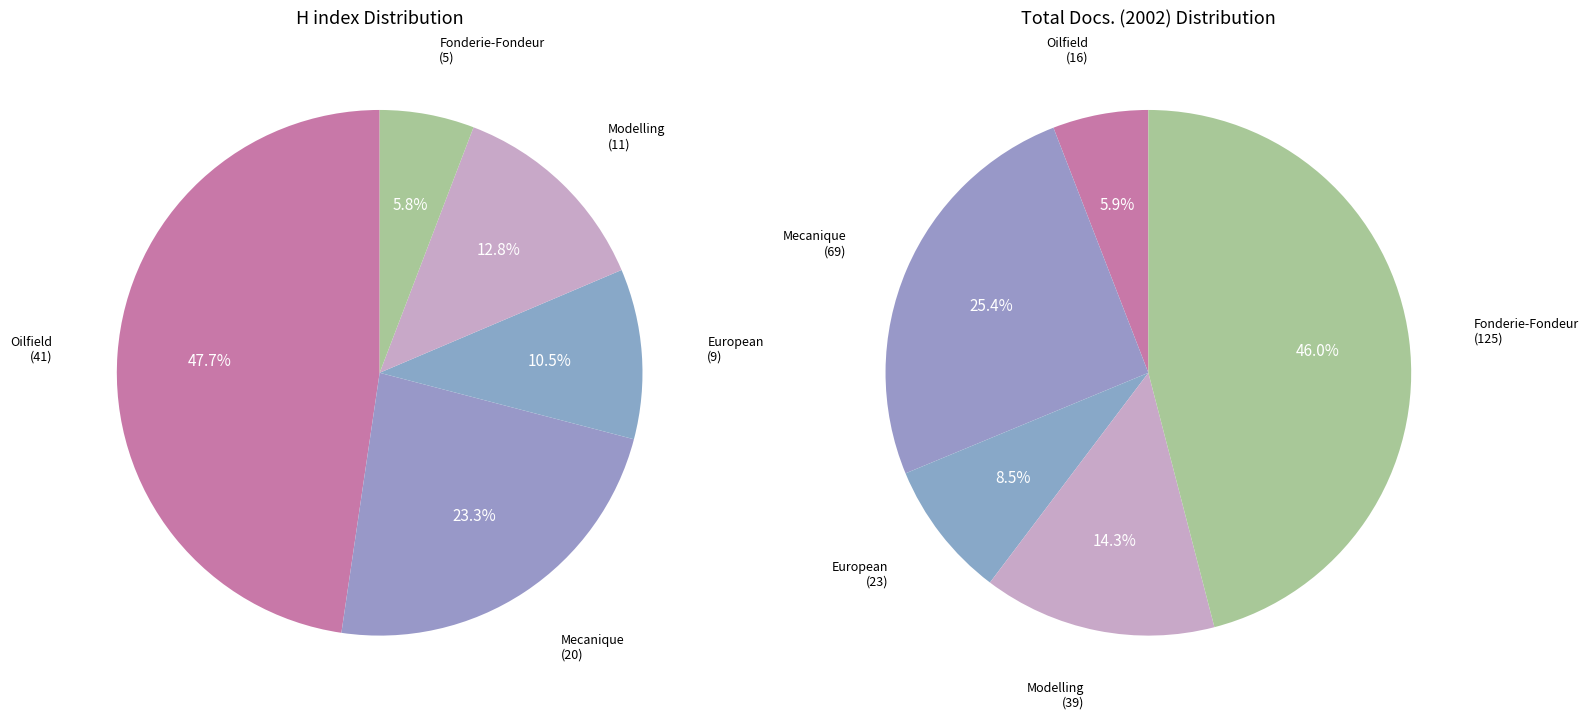

To the nearest percent, what is the combined percentage of European Journal of Mechanical and Environmental Engineering and Modelling Measurement and Control B?

23%